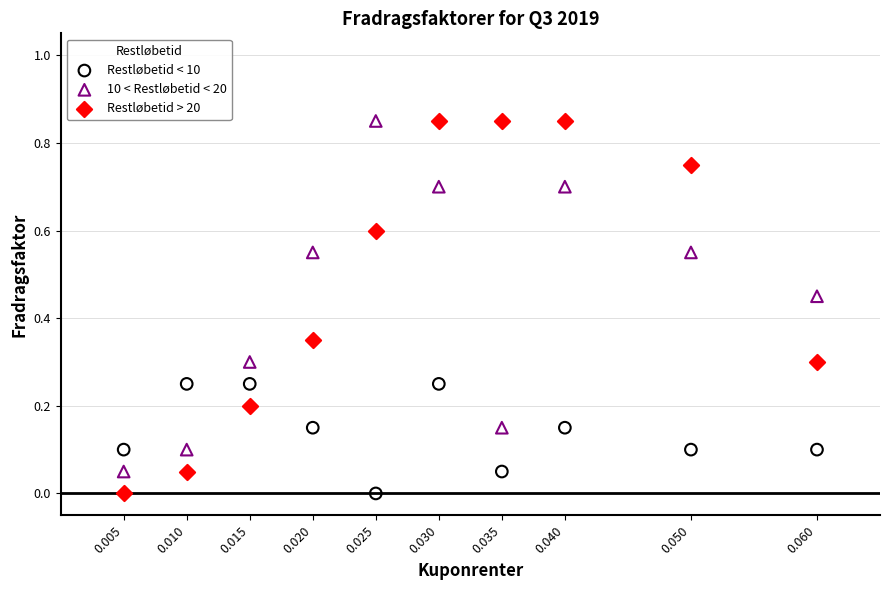

Which series has the largest Y range (max minus min)?

Restløbetid > 20